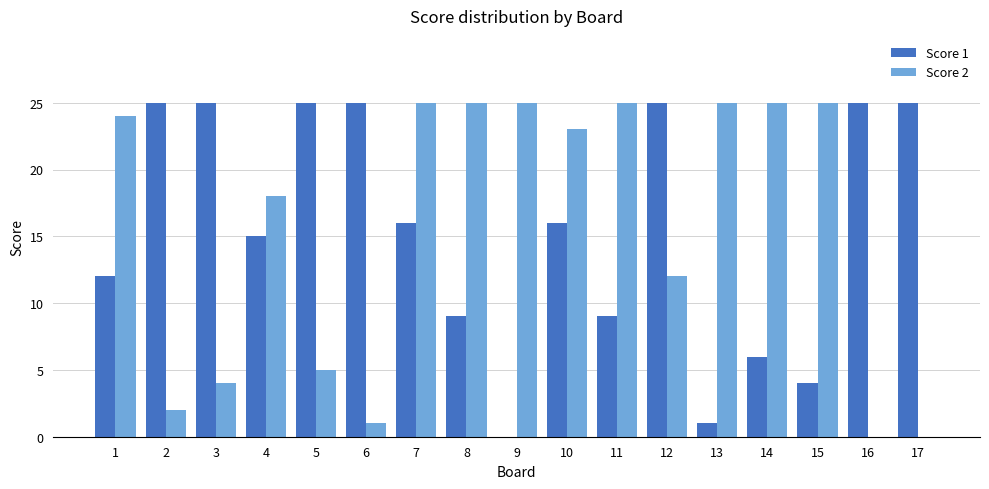

At which category is the sum across all series the highest?

7